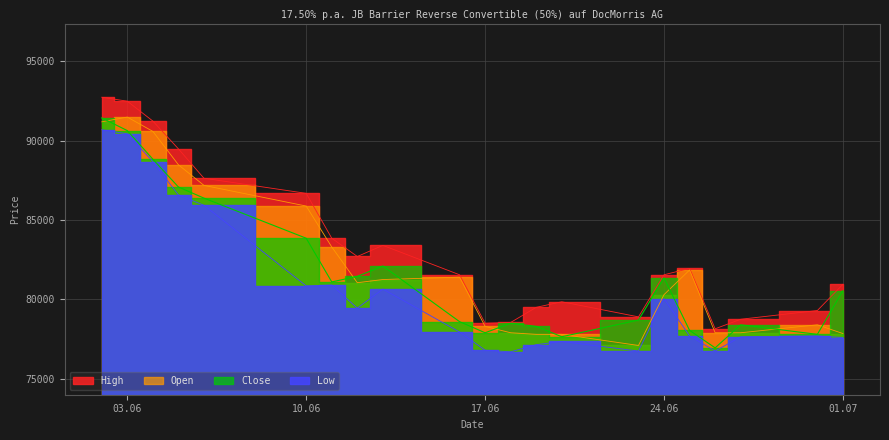

What is the difference between the High values at 25.06.2025 and 24.06.2025?

400